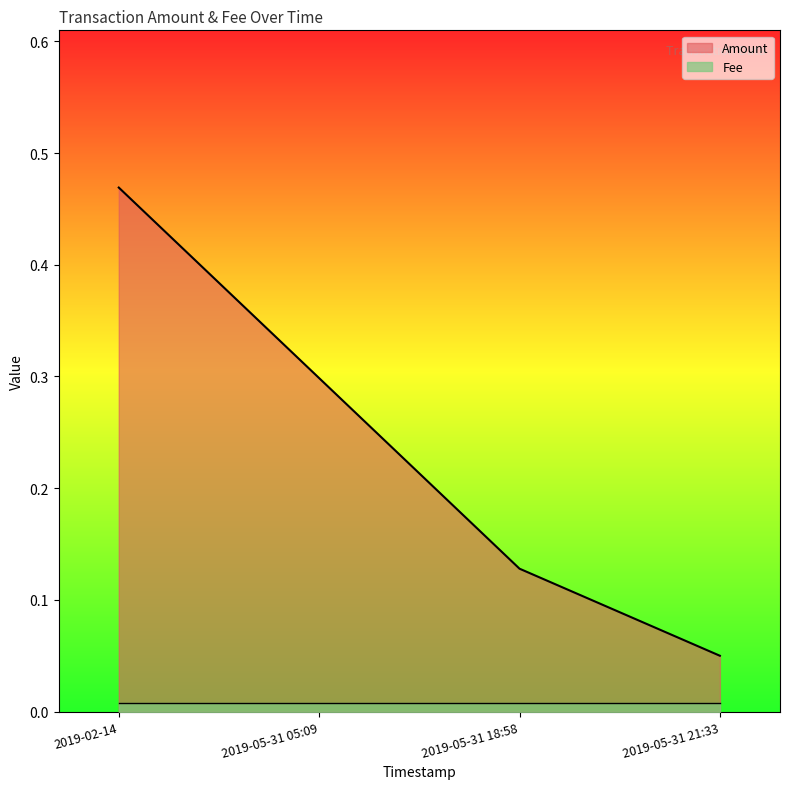

How many distinct data groups are displayed?

2